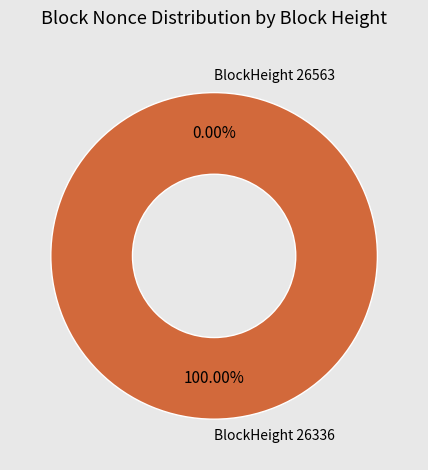

To the nearest percent, what is the difference between the largest and smallest slice percentages?

100%